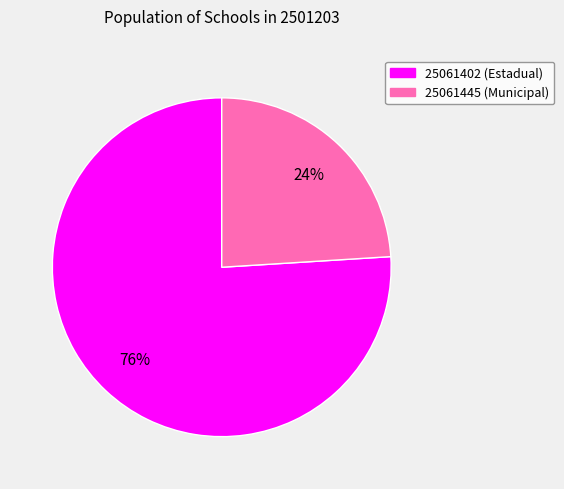

What is the ratio of the value at 25061445 to the value at 25061402?

0.3